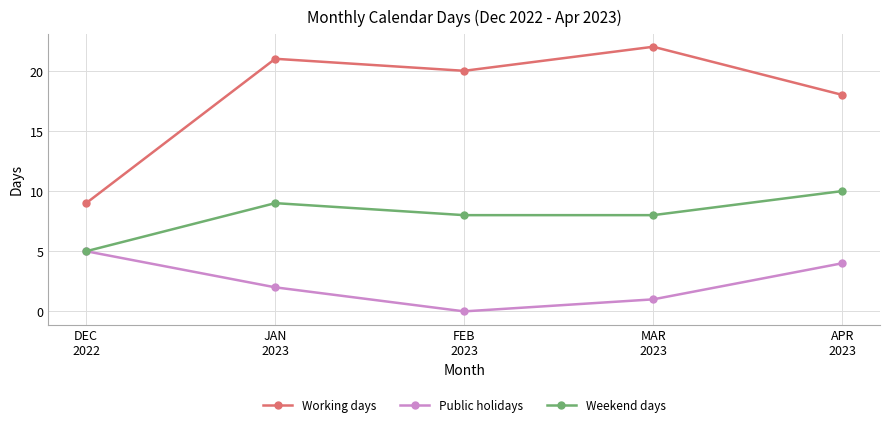

Does the chart display data point markers on the line(s)?

Yes